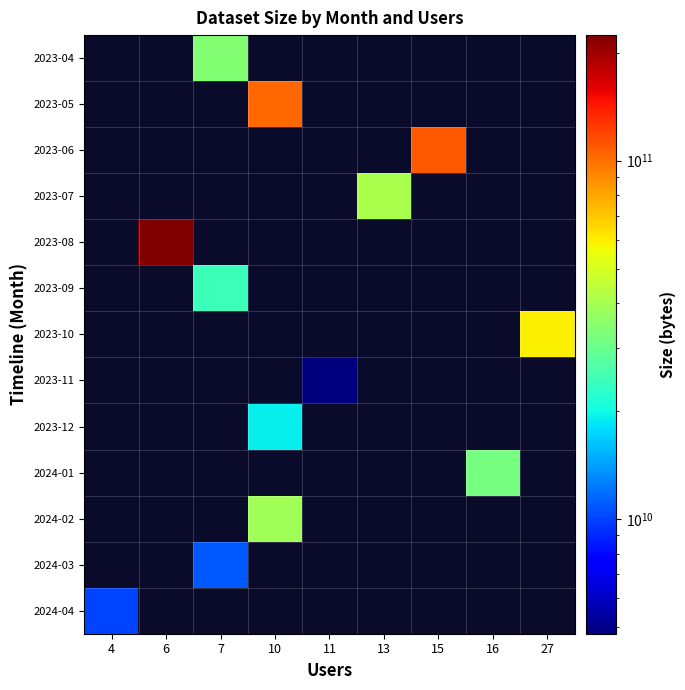

Reading left to right, transcribe all the data shown in this chart.

2023-04: 4=0	6=0	7=34147970350	10=0	11=0	13=0	15=0	16=0	27=0
2023-05: 4=0	6=0	7=0	10=103204613025	11=0	13=0	15=0	16=0	27=0
2023-06: 4=0	6=0	7=0	10=0	11=0	13=0	15=109349444326	16=0	27=0
2023-07: 4=0	6=0	7=0	10=0	11=0	13=40887503566	15=0	16=0	27=0
2023-08: 4=0	6=224064739072	7=0	10=0	11=0	13=0	15=0	16=0	27=0
2023-09: 4=0	6=0	7=24567864768	10=0	11=0	13=0	15=0	16=0	27=0
2023-10: 4=0	6=0	7=0	10=0	11=0	13=0	15=0	16=0	27=59617486476
2023-11: 4=0	6=0	7=0	10=0	11=4782467085	13=0	15=0	16=0	27=0
2023-12: 4=0	6=0	7=0	10=19328590259	11=0	13=0	15=0	16=0	27=0
2024-01: 4=0	6=0	7=0	10=0	11=0	13=0	15=0	16=31996729434	27=0
2024-02: 4=0	6=0	7=0	10=39066292170	11=0	13=0	15=0	16=0	27=0
2024-03: 4=0	6=0	7=10824224056	10=0	11=0	13=0	15=0	16=0	27=0
2024-04: 4=10057818688	6=0	7=0	10=0	11=0	13=0	15=0	16=0	27=0